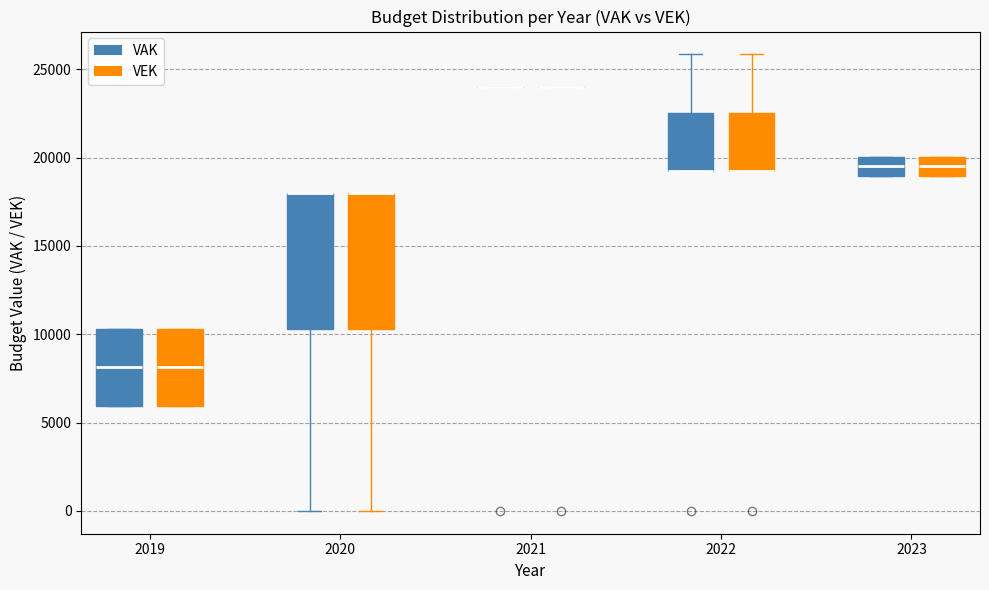

Reading left to right, read every box against the y-axis: the position of its median line, the range the box covers, and the ends of its whiskers. The values are not printed on the chart, so give them approximately, as read against the axis.

2019 (VAK): median 8000, box 6000 to 10500, whiskers 6000 to 10500
2019 (VEK): median 8000, box 6000 to 10500, whiskers 6000 to 10500
2020 (VAK): median 18000 (drawn on the box's upper edge), box 10500 to 18000, whiskers 0 to 18000
2020 (VEK): median 18000 (drawn on the box's upper edge), box 10500 to 18000, whiskers 0 to 18000
2021 (VAK): box collapsed to a line at 24000, whiskers 24000 to 24000
2021 (VEK): box collapsed to a line at 24000, whiskers 24000 to 24000
2022 (VAK): median 19500 (drawn on the box's lower edge), box 19500 to 22500, whiskers 19500 to 26000
2022 (VEK): median 19500 (drawn on the box's lower edge), box 19500 to 22500, whiskers 19500 to 26000
2023 (VAK): median 19500, box 19000 to 20000, whiskers 19000 to 20000
2023 (VEK): median 19500, box 19000 to 20000, whiskers 19000 to 20000